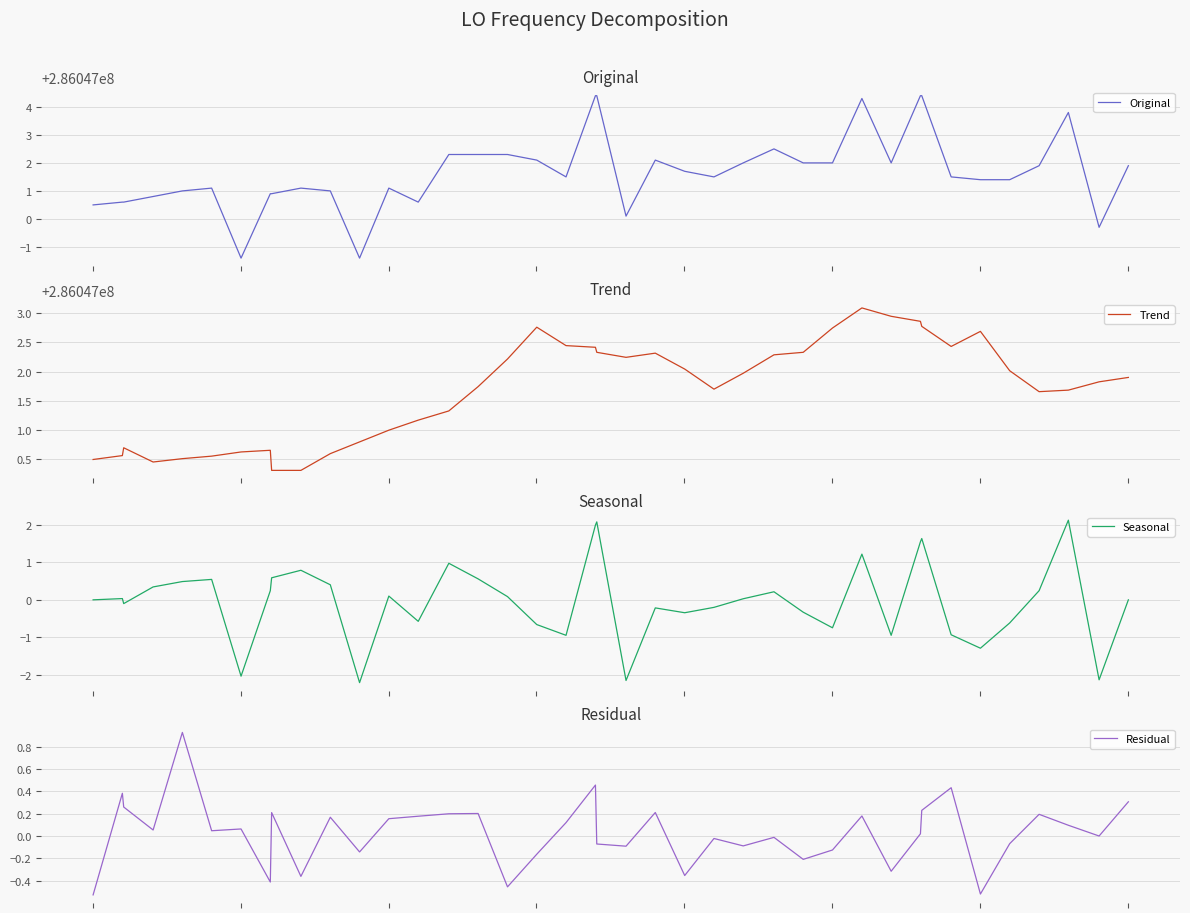

What is the total value across all series at 19?

572094009.3